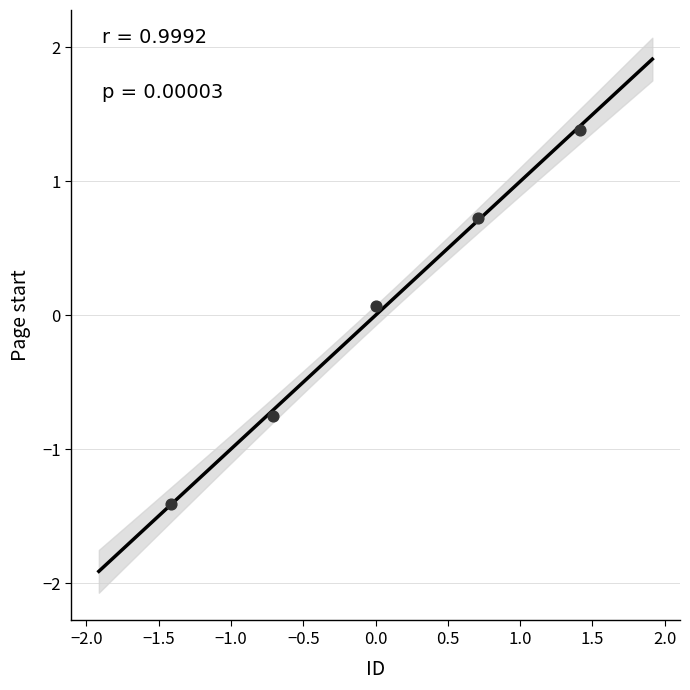

What is the range of X values (max minus min)?

2.8